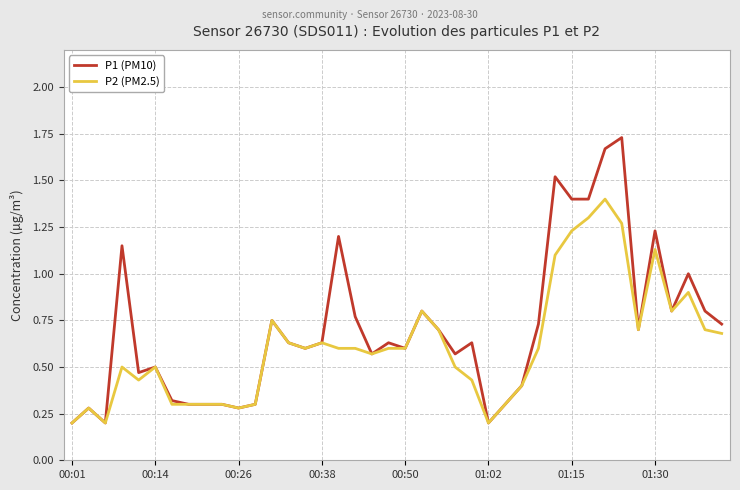

Which series has the widest spread of values?

P1 (PM10)